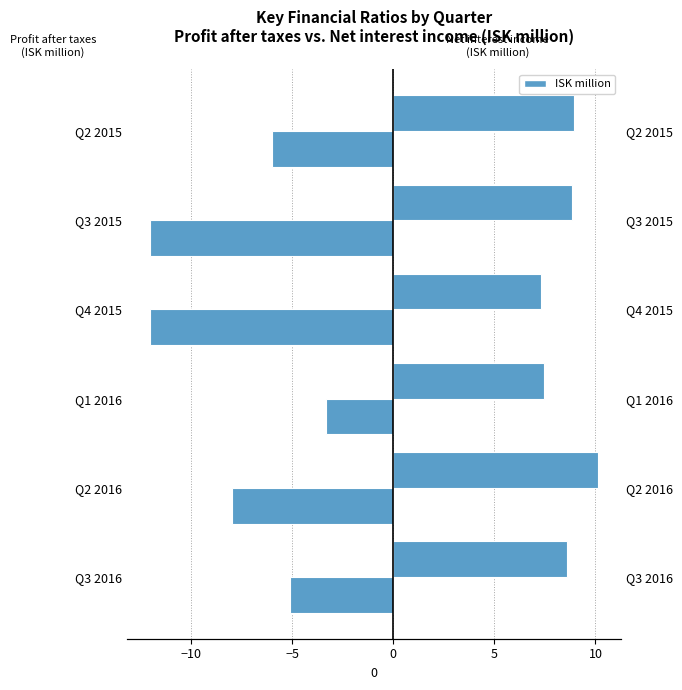

What is the sum of all Profit after taxes values?

-46.4